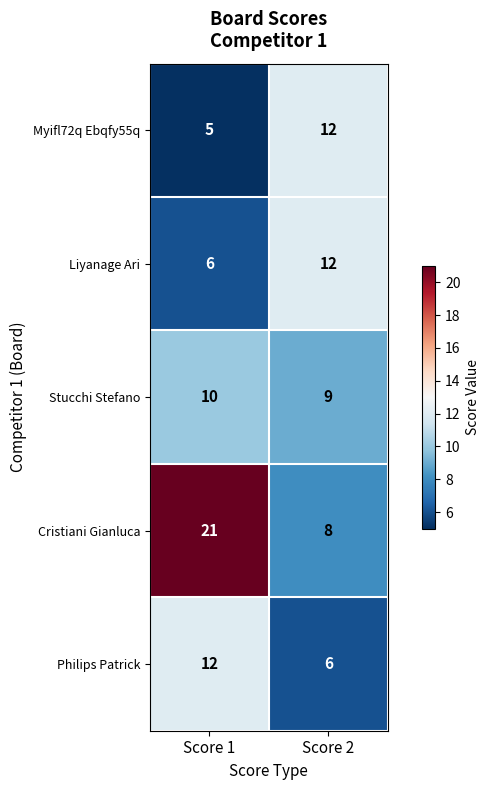

What is the spread (max minus min) of values at Score 2?

6